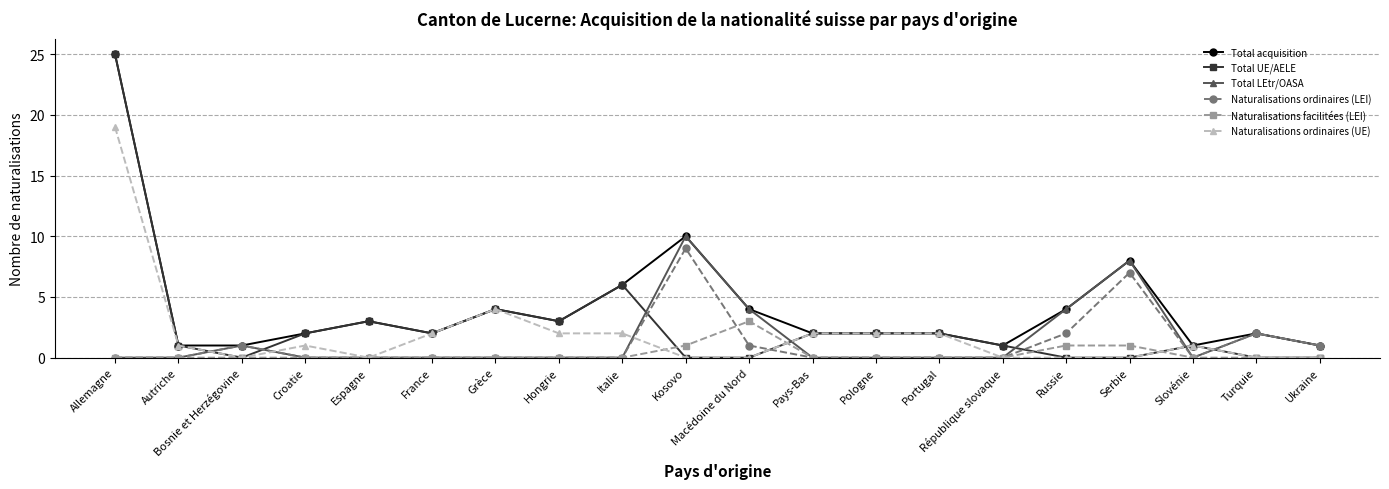

What is the value of the Total LEtr/OASA point at the 11th from the left?

4